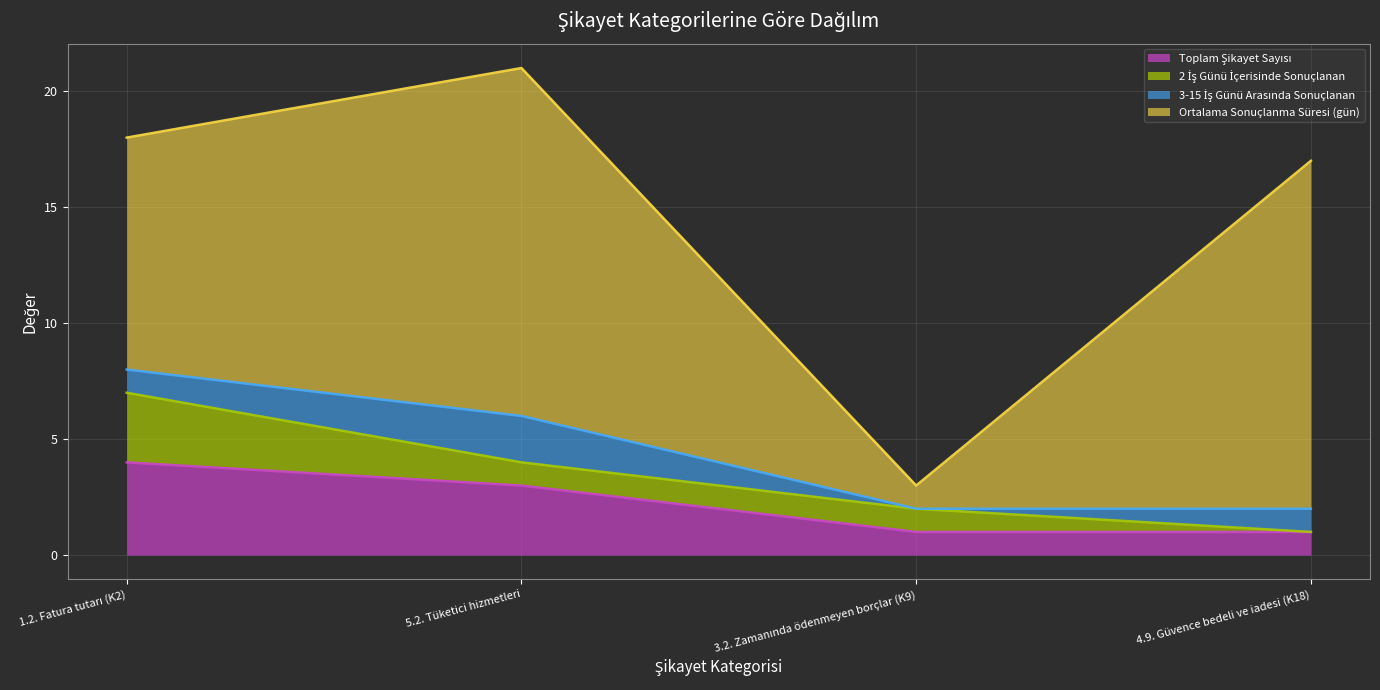

What is the label of the 2nd point from the left?

5.2. Tüketici hizmetleri